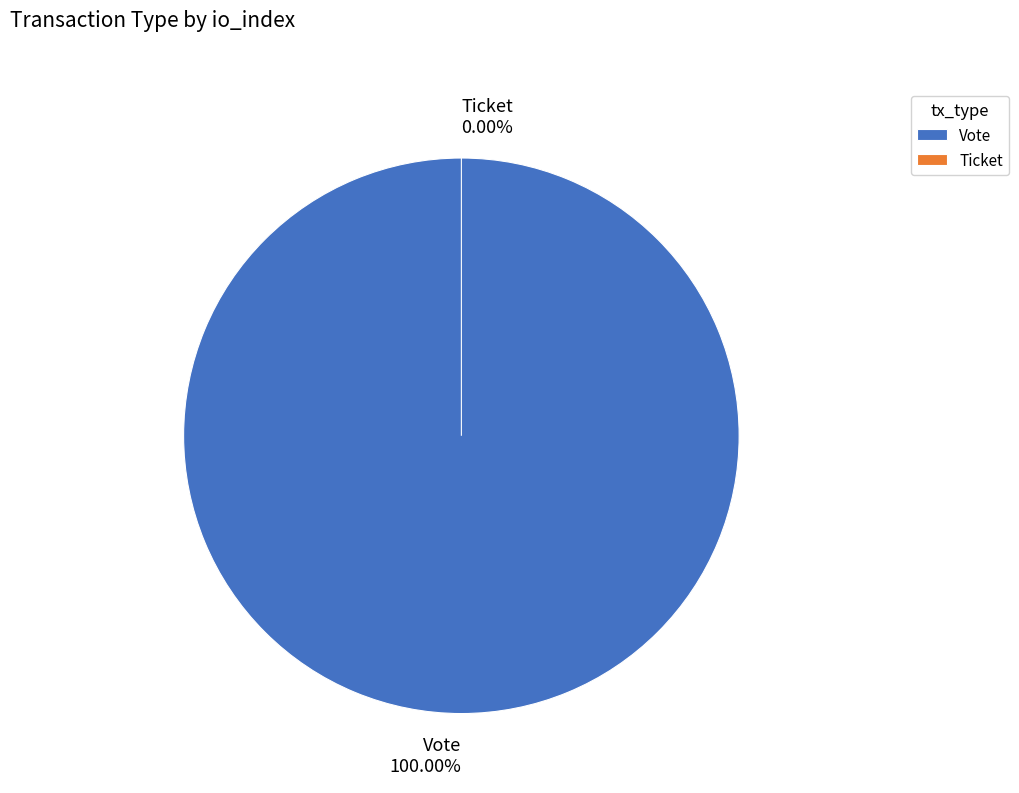

True or false: Vote accounts for 88% of the total.

False